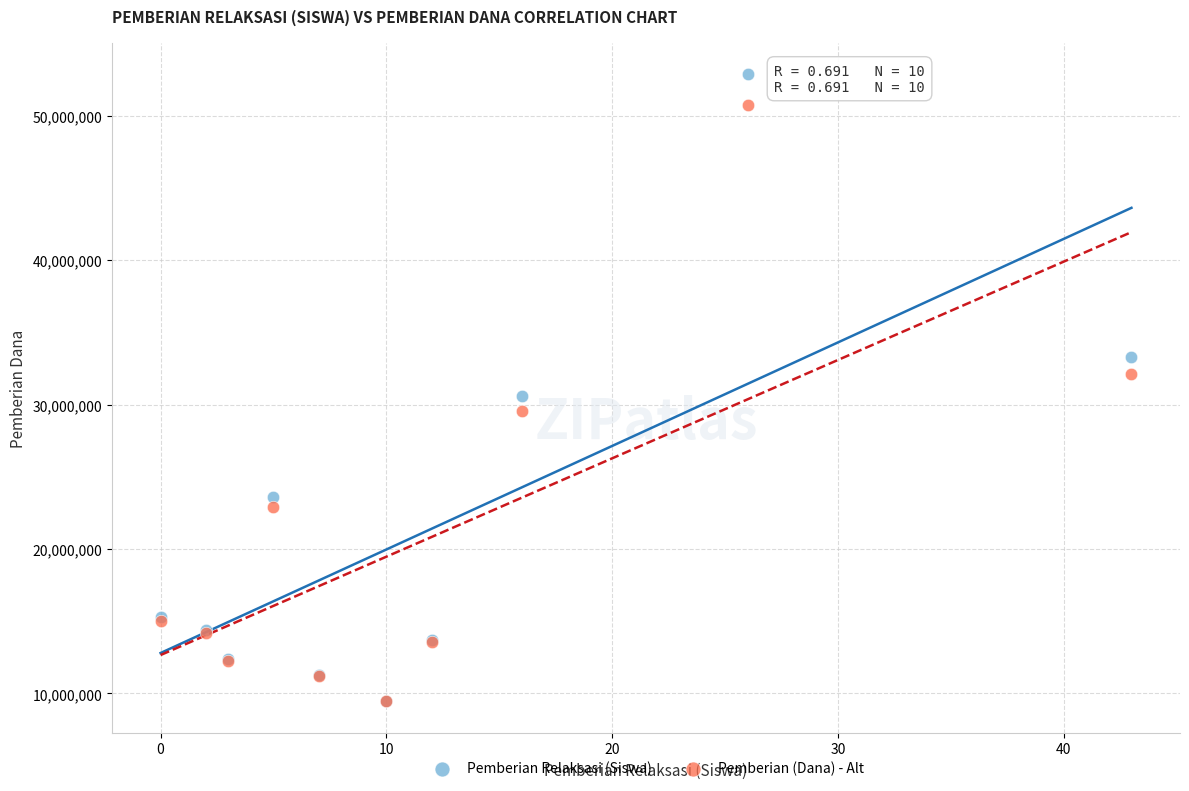

What are all the series names shown in the legend?

Pemberian Relaksasi (Siswa), Pemberian (Dana) - Alt